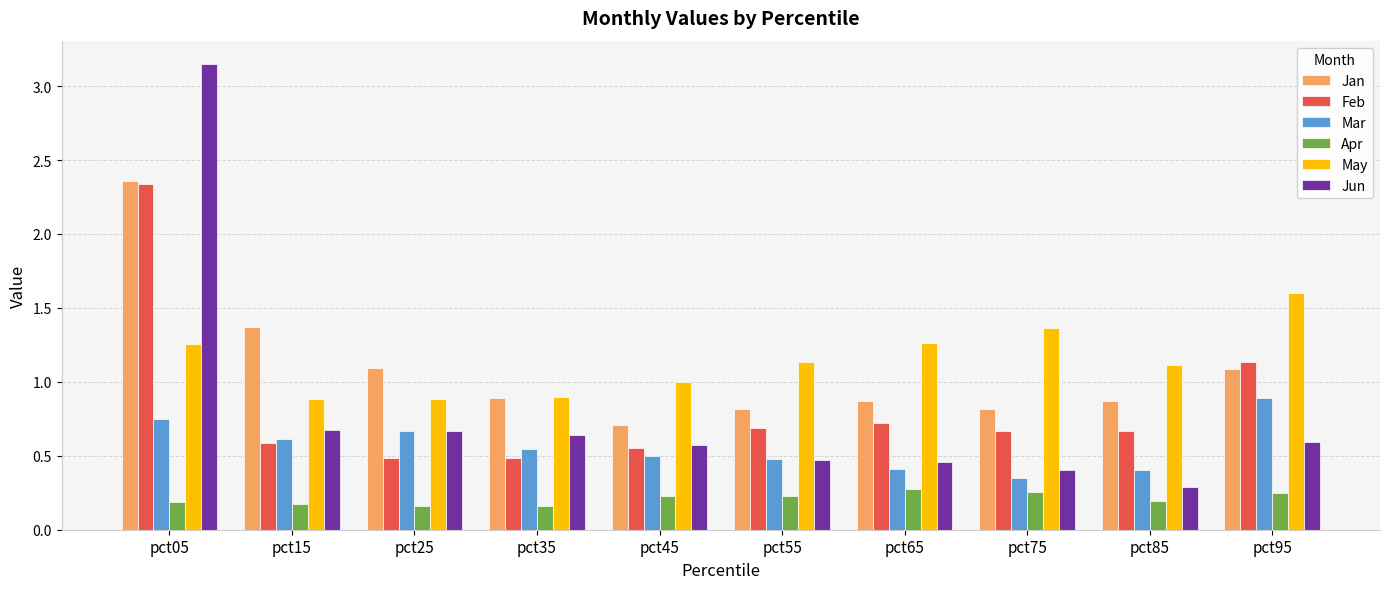

Which series has the widest spread of values?

Jun